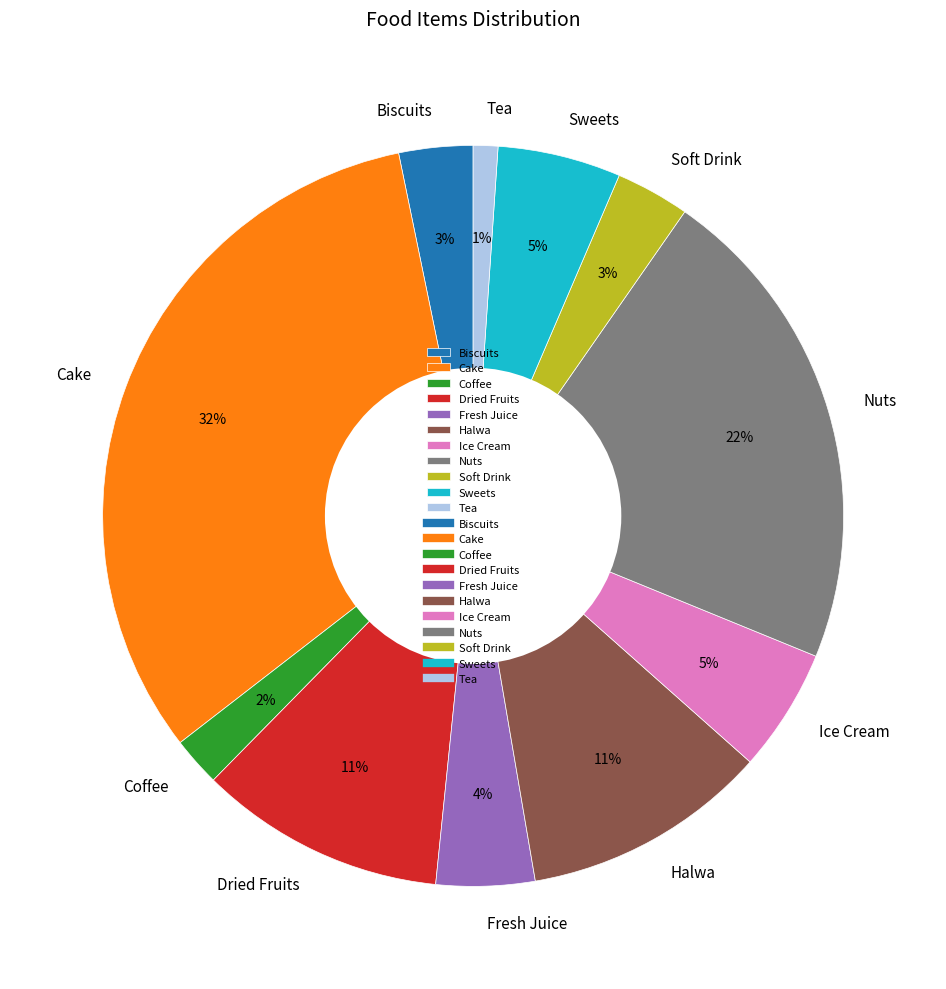

Do Ice Cream and Fresh Juice together represent more than half of the pie?

No